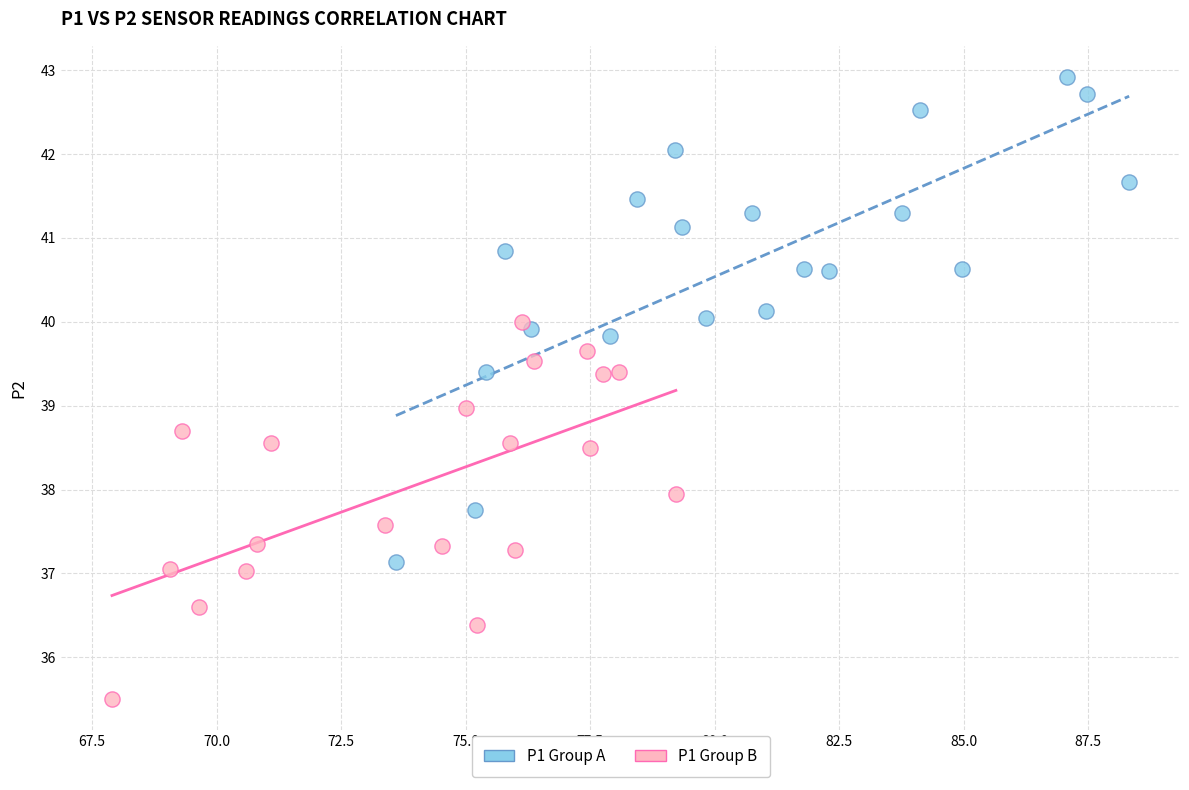

Which series reaches the maximum Y coordinate?

P1 Group A